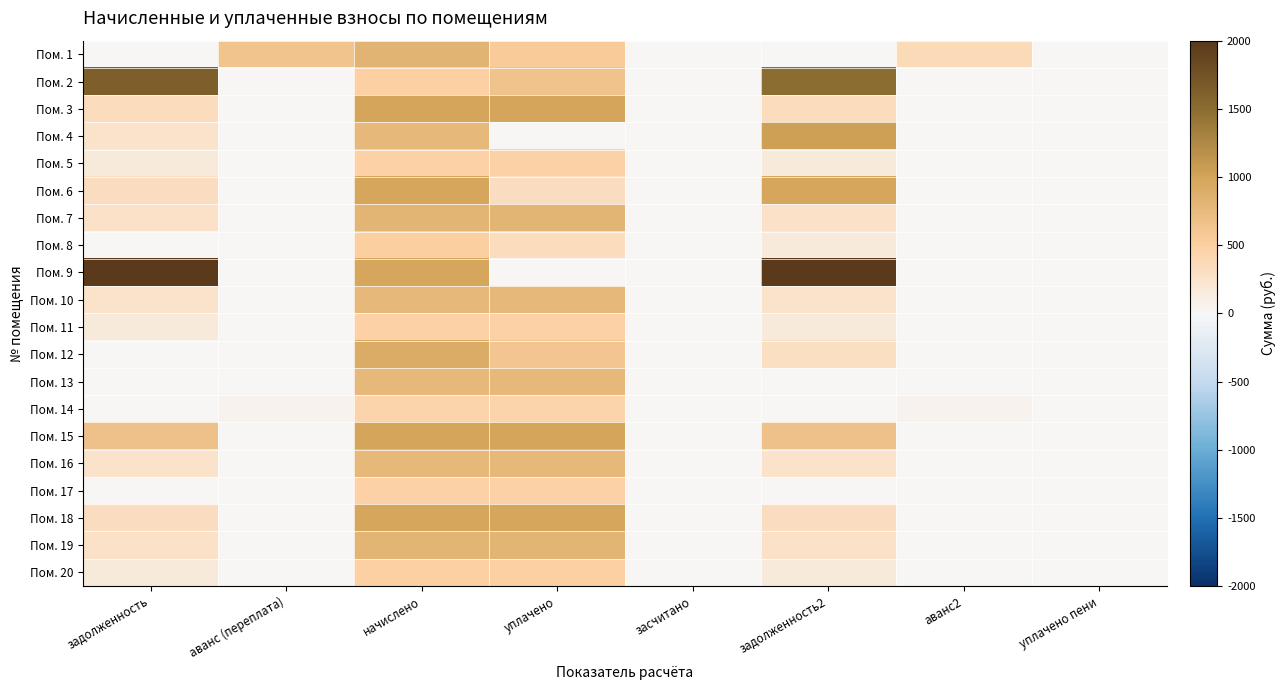

Which category has the lowest value across all series?

задолженность